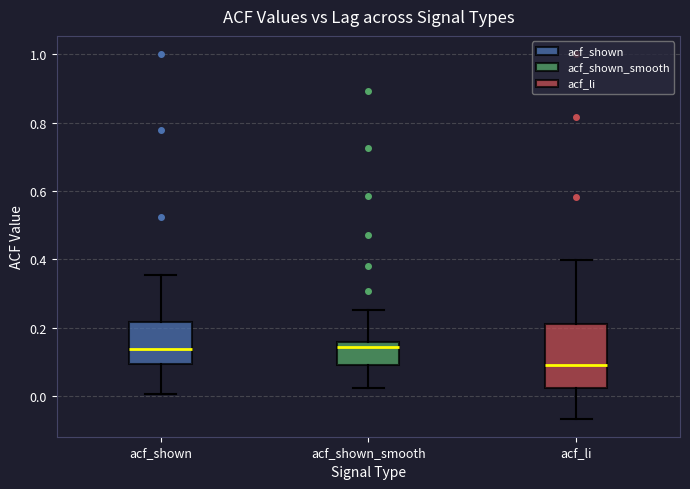

Comparing the boxes themselves (not the whiskers), which one is the tallest?

acf_li